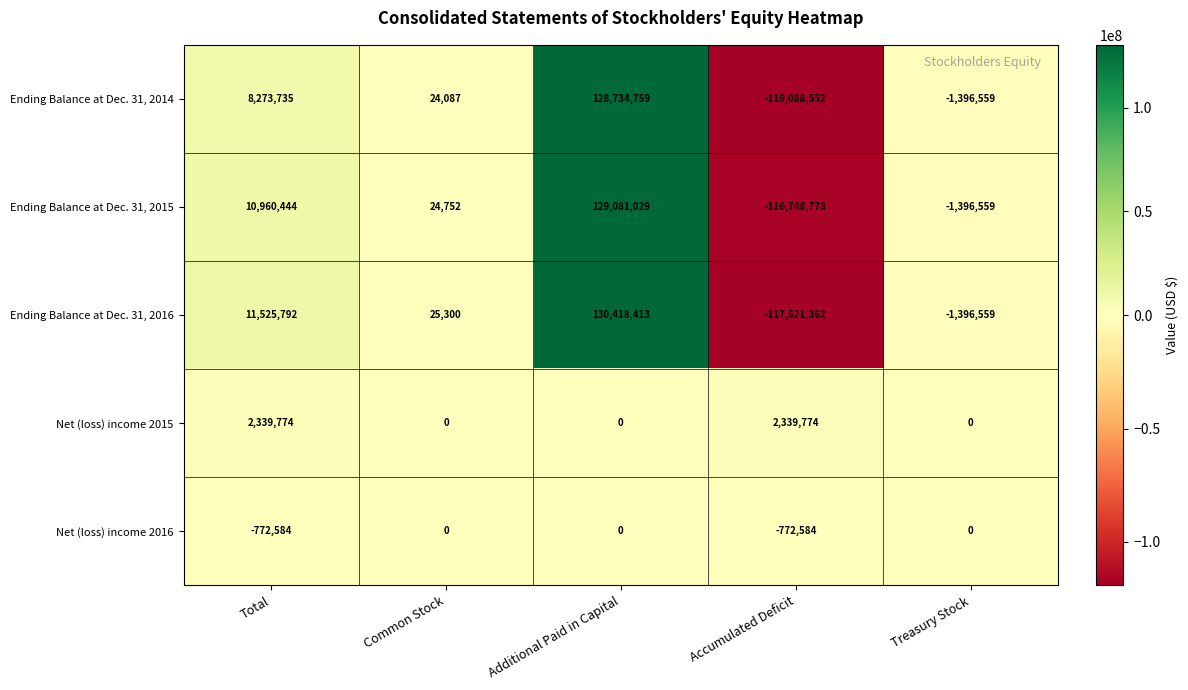

What is the total value across all series at Common Stock?

74139